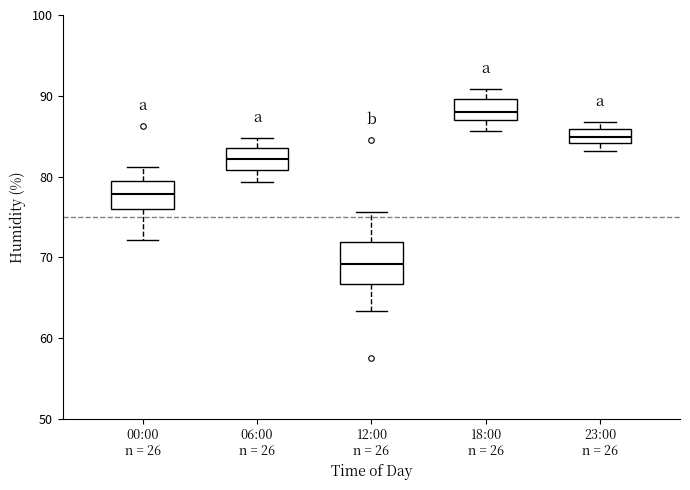

Comparing the boxes themselves (not the whiskers), which one is the tallest?

12:00 n = 26